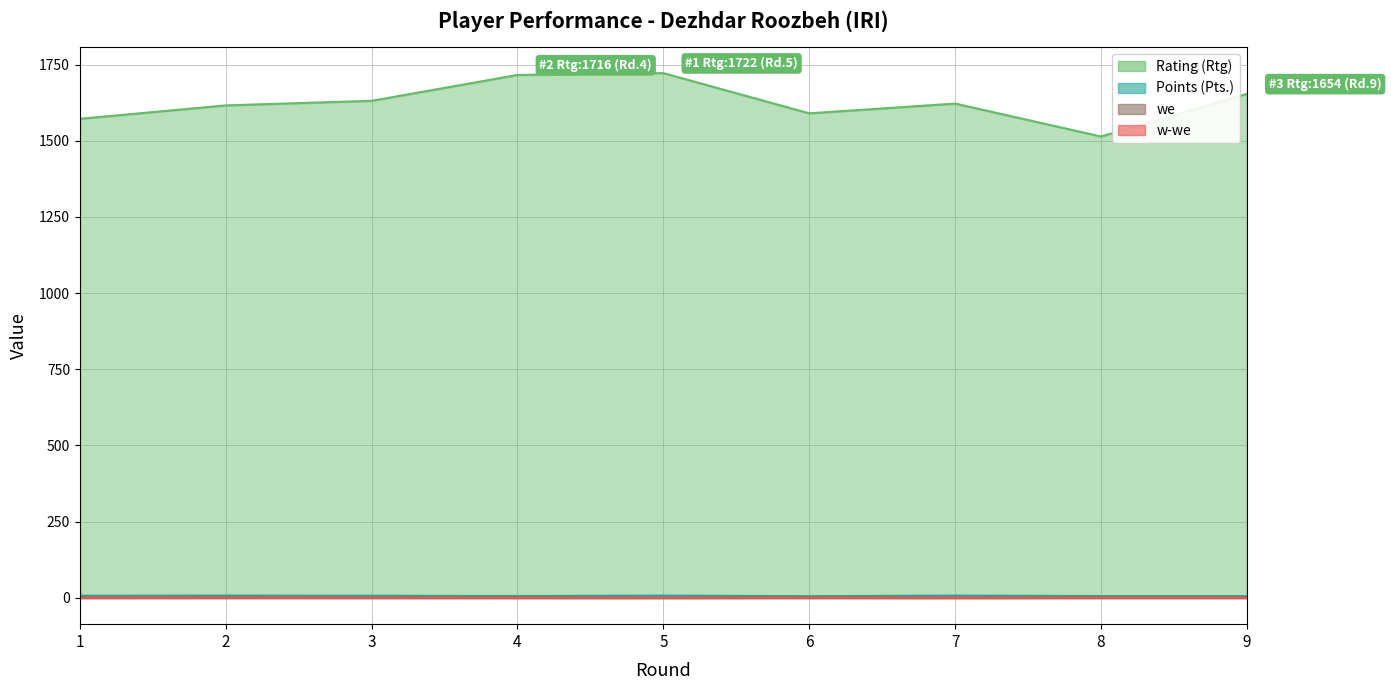

What is the sum of all Rating (Rtg) values?

14637.0